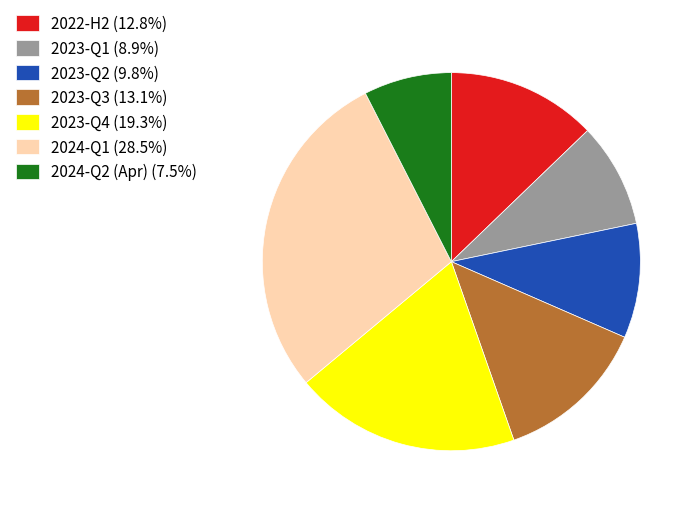

Do 2023-Q2 (9.8%) and 2023-Q1 (8.9%) together represent more than half of the pie?

No